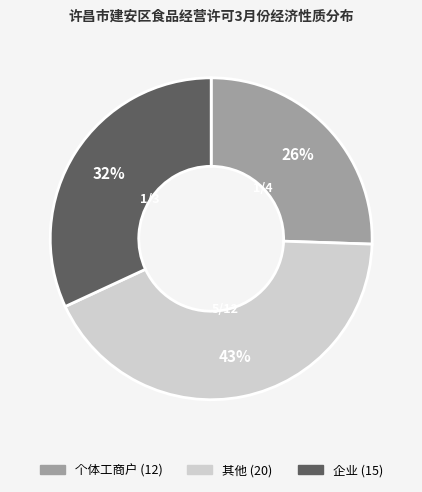

To the nearest percent, what is the difference between the largest and smallest slice percentages?

17%